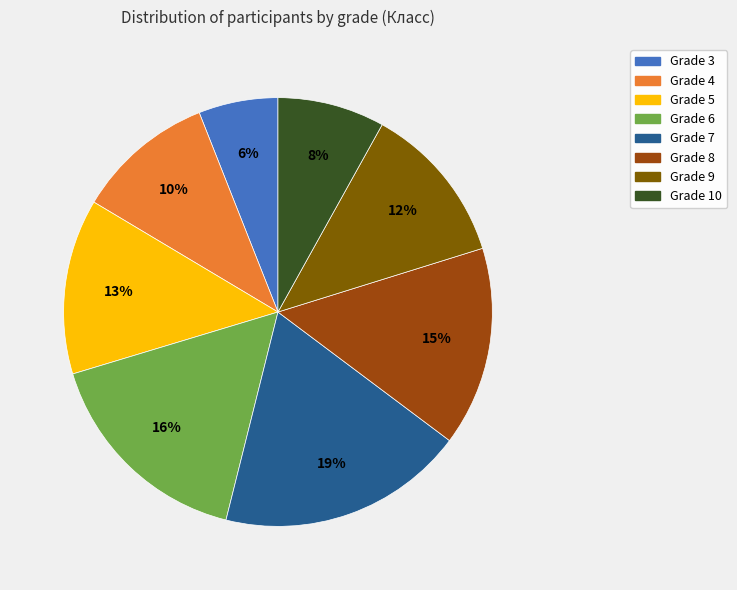

To the nearest percent, what is the average slice percentage?

12%